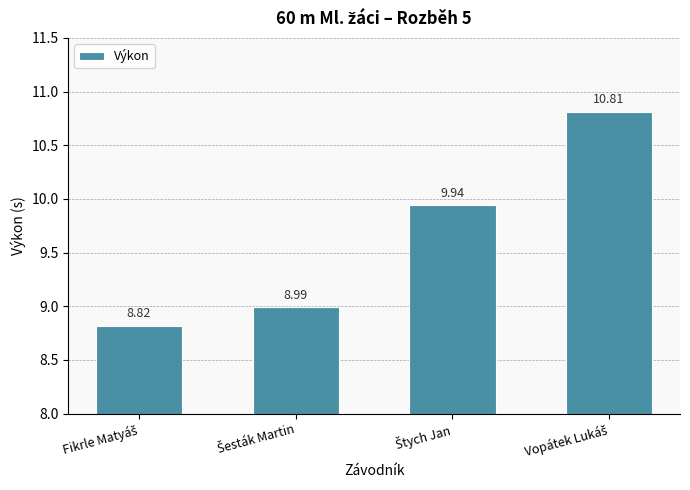

What is the difference between the second highest and minimum values?

1.1